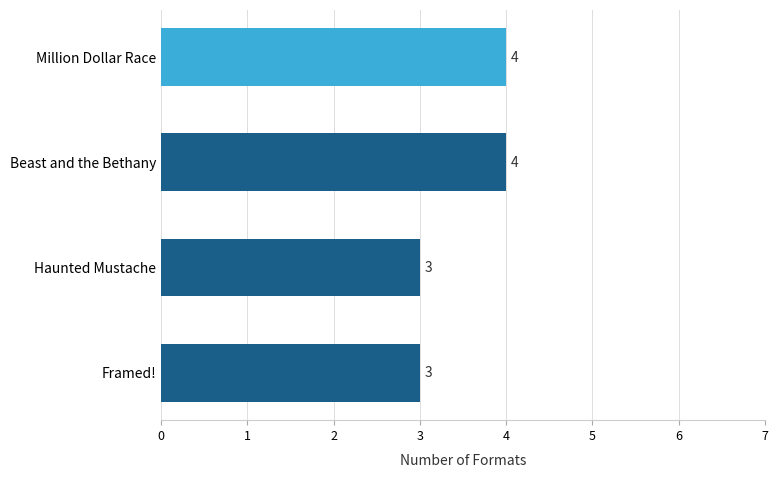

What is the minimum value shown in the chart?

3